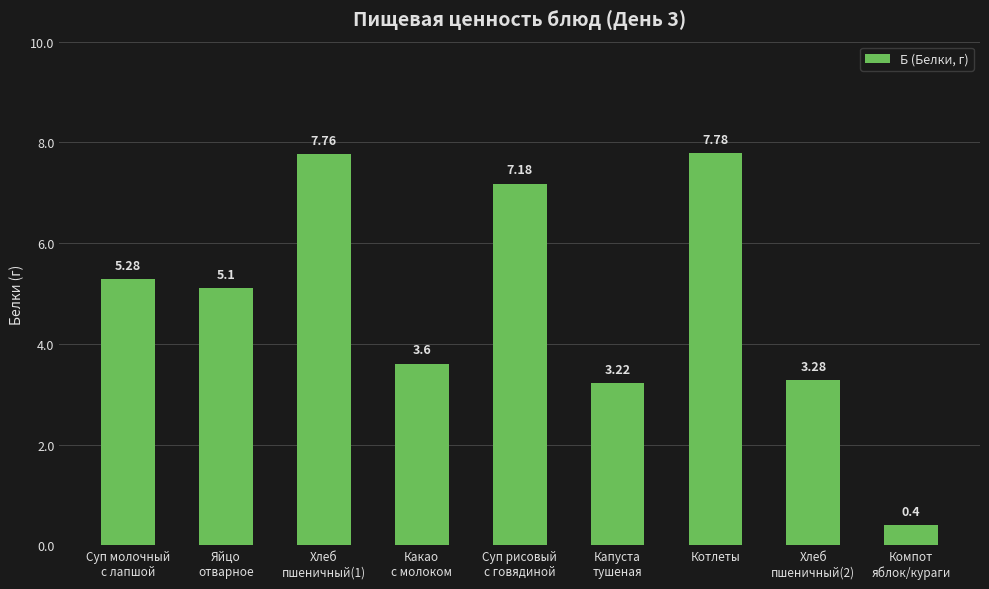

Rank the categories by value from lowest to highest.

Компот
яблок/кураги, Капуста
тушеная, Хлеб
пшеничный(2), Какао
с молоком, Яйцо
отварное, Суп молочный
с лапшой, Суп рисовый
с говядиной, Хлеб
пшеничный(1), Котлеты